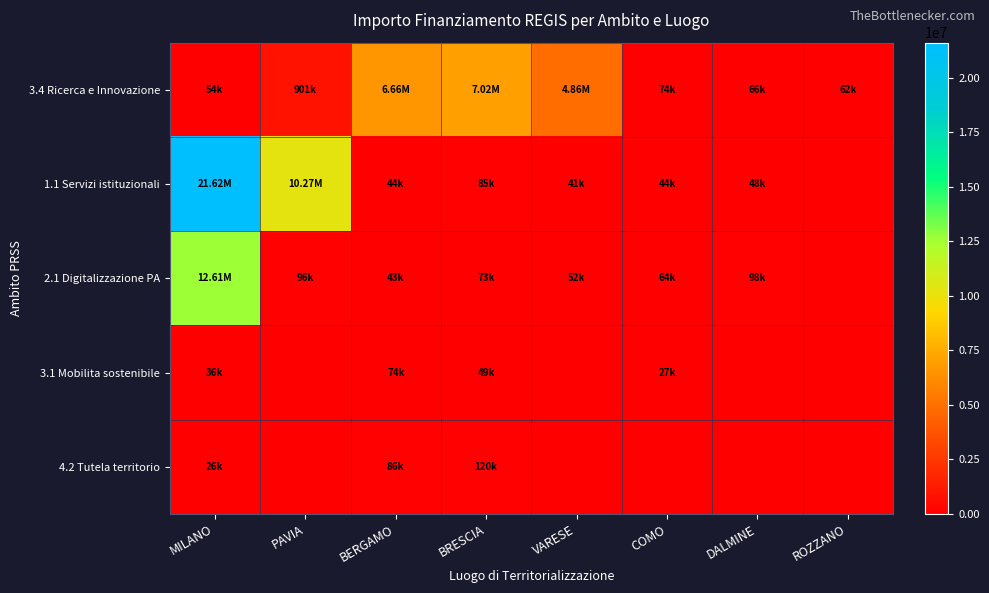

Reading left to right, transcribe all the data shown in this chart.

3.4 Ricerca e Innovazione: MILANO=54144.9	PAVIA=900630.0	BERGAMO=6664665.0	BRESCIA=7024917.0	VARESE=4863405.0	COMO=73636.1	DALMINE=66393.6	ROZZANO=62062.4
1.1 Servizi istituzionali: MILANO=21615132.0	PAVIA=10267188.0	BERGAMO=44080.6	BRESCIA=84977.9	VARESE=41196.6	COMO=44036.1	DALMINE=47794.5	ROZZANO=0.0
2.1 Digitalizzazione PA: MILANO=12608826.0	PAVIA=96064.0	BERGAMO=42816.5	BRESCIA=73250.1	VARESE=52455.4	COMO=63747.5	DALMINE=97812.0	ROZZANO=0.0
3.1 Mobilita sostenibile: MILANO=36123.8	PAVIA=0.0	BERGAMO=73886.6	BRESCIA=48776.3	VARESE=0.0	COMO=27342.9	DALMINE=0.0	ROZZANO=0.0
4.2 Tutela territorio: MILANO=25552.0	PAVIA=0.0	BERGAMO=86371.0	BRESCIA=119783.4	VARESE=0.0	COMO=0.0	DALMINE=0.0	ROZZANO=0.0